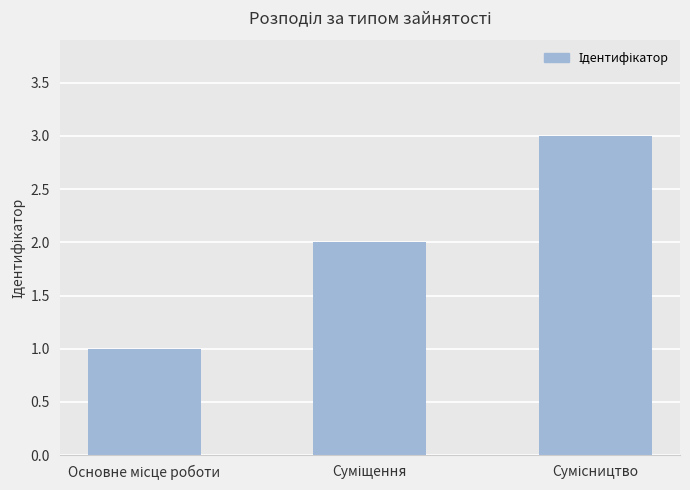

How many values are below 2?

1